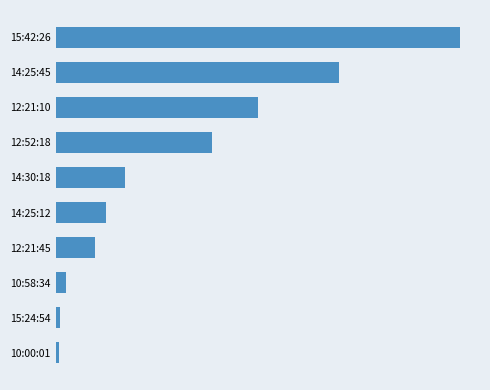

Does the chart contain any negative values?

No